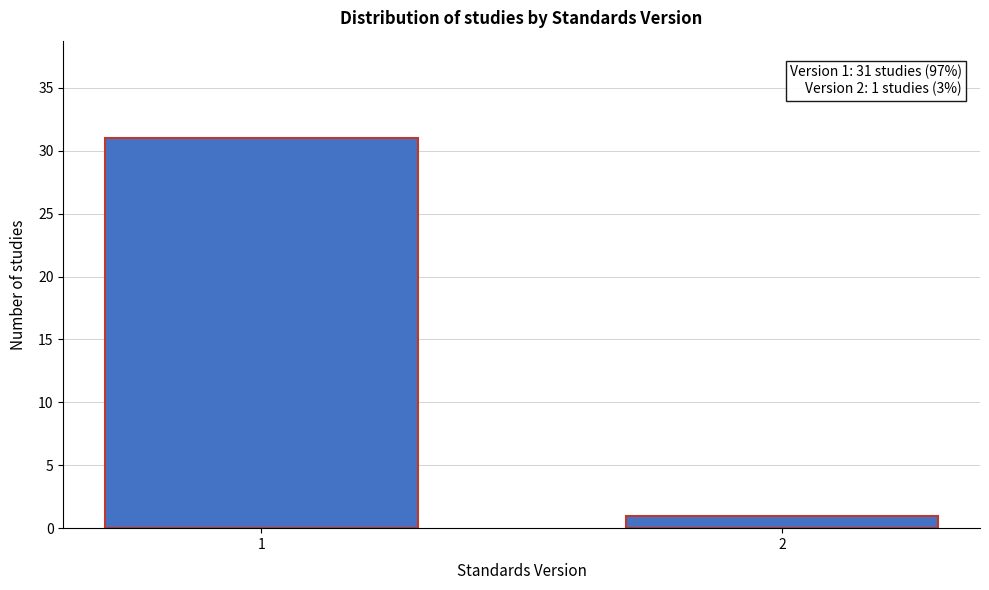

Reading left to right, what are all the values shown in this chart?

31	1